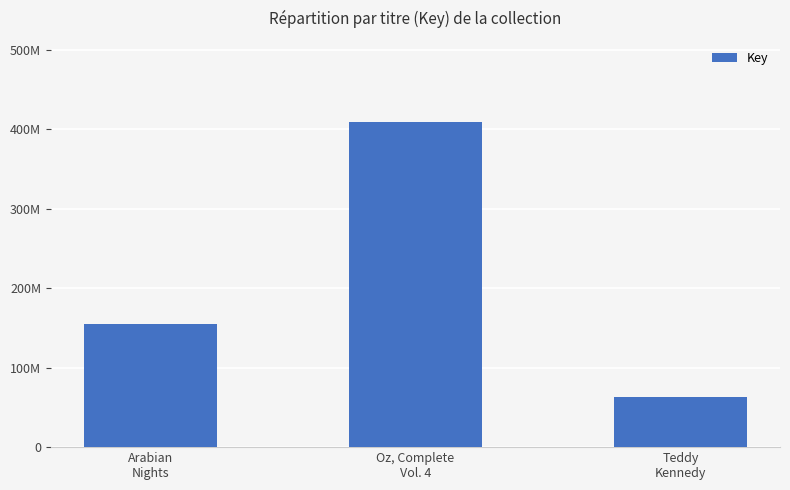

What is the smallest value displayed?

63426182